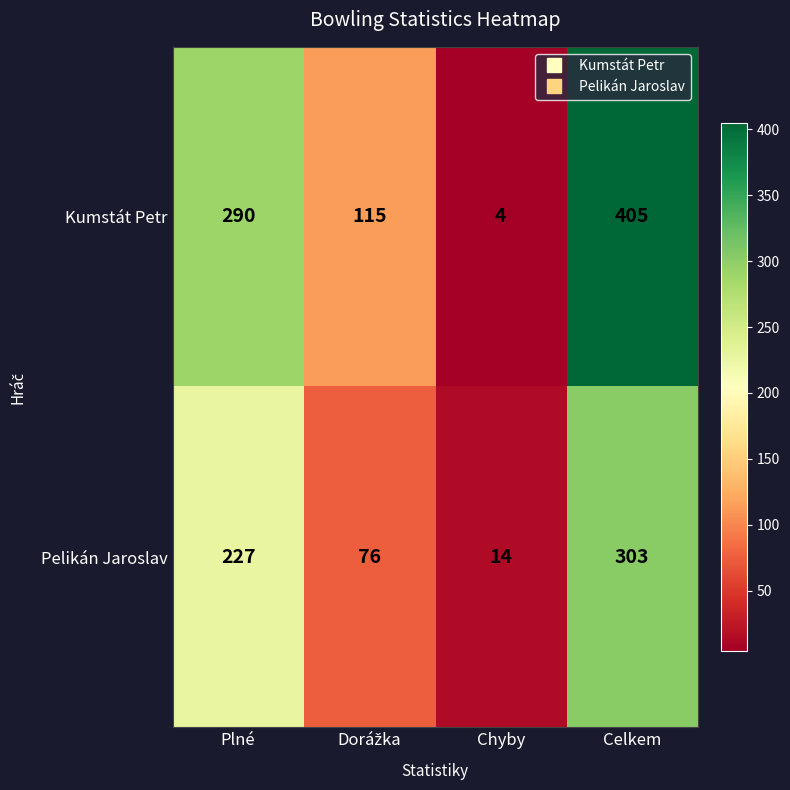

Rank the series by their maximum value, from highest to lowest.

Kumstát Petr, Pelikán Jaroslav